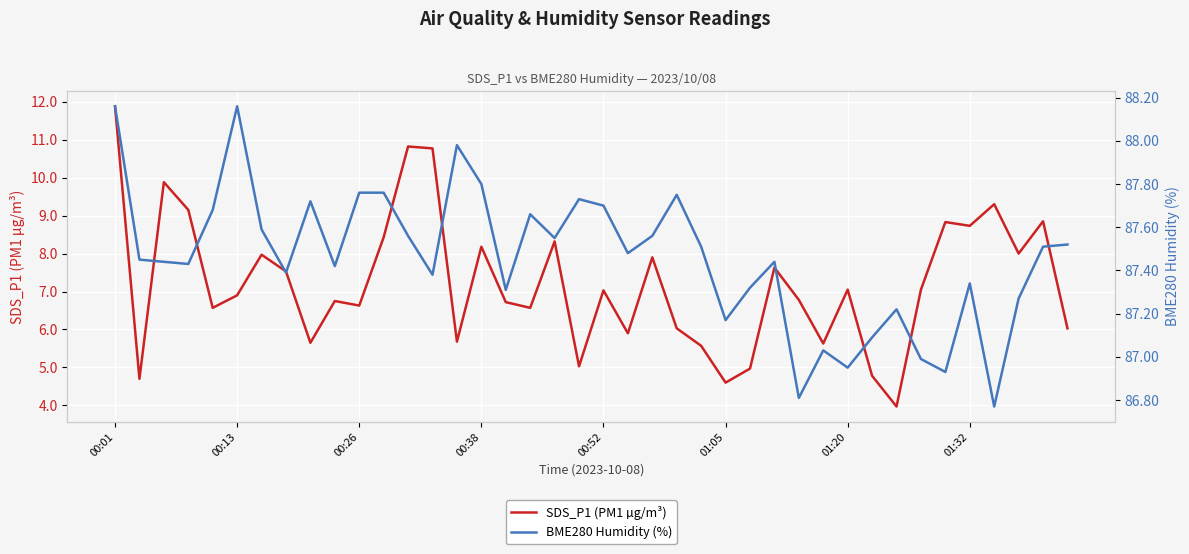

Rank the series by their average value, from lowest to highest.

SDS_P1 (PM1 µg/m³), BME280 Humidity (%)